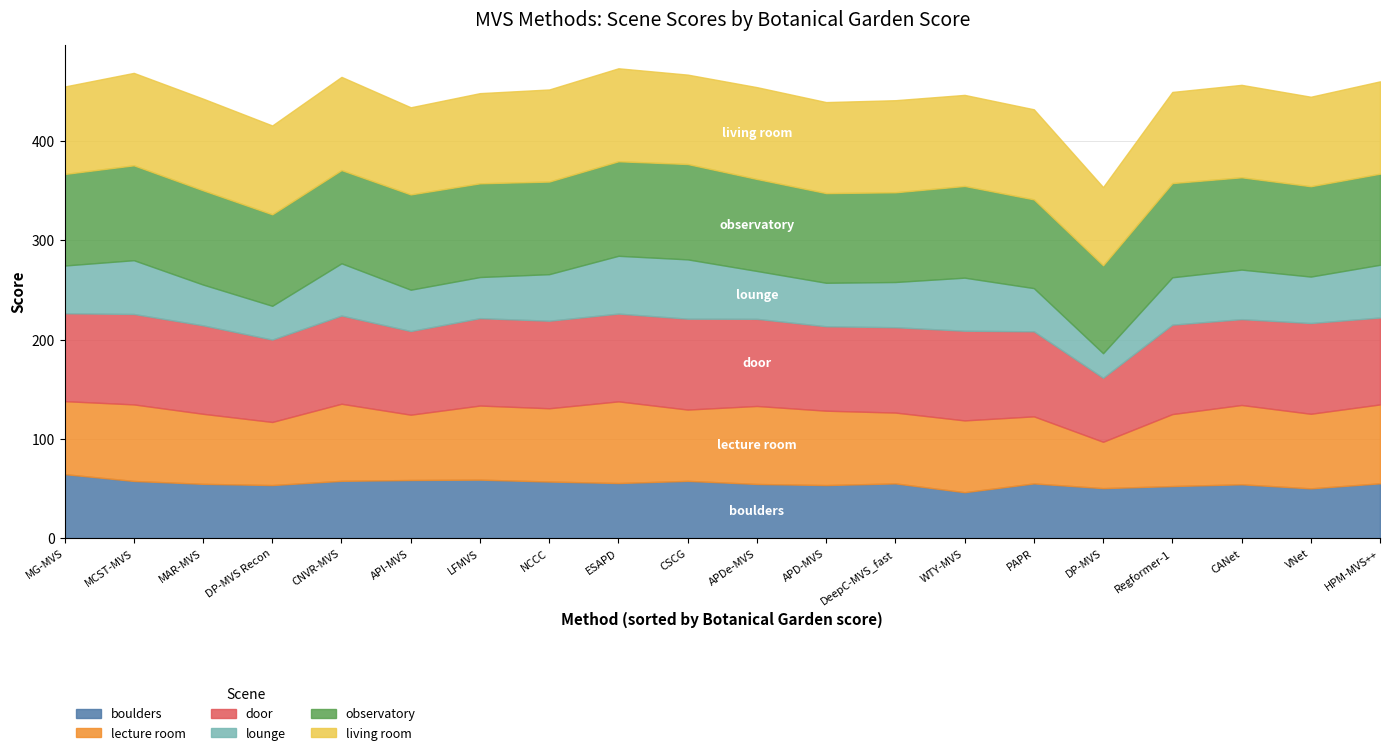

Count the number of categories in the chart.

20